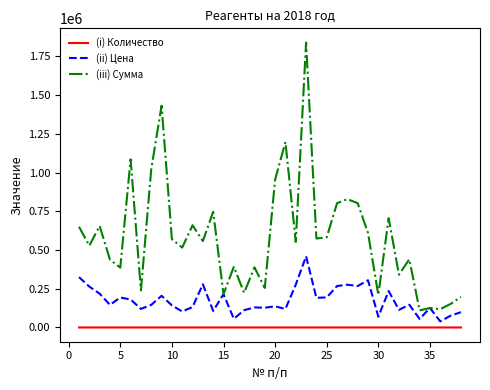

What is the maximum value for (iii) Сумма?

1839160